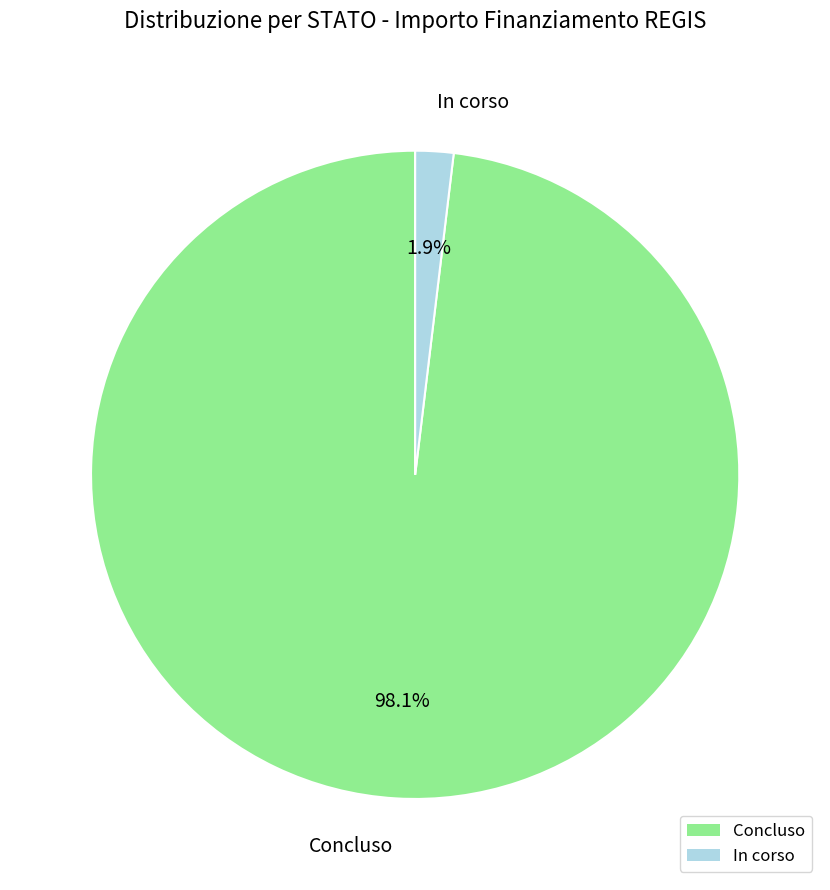

To the nearest percent, what is the average slice percentage?

50%